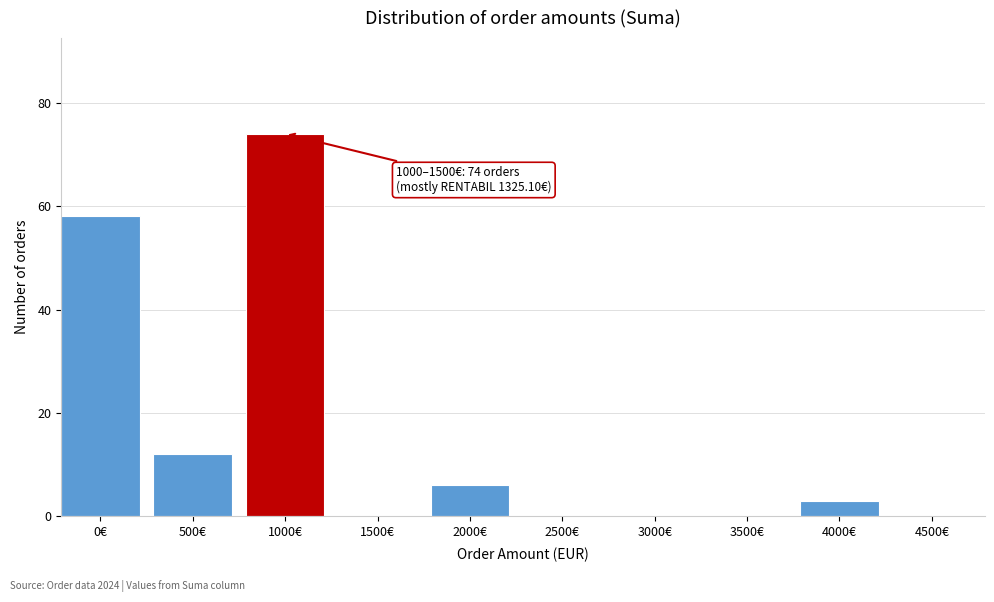

Reading right to left, extract all data points from this chart.

4500€=0	4000€=3	3500€=0	3000€=0	2500€=0	2000€=6	1500€=0	1000€=74	500€=12	0€=58